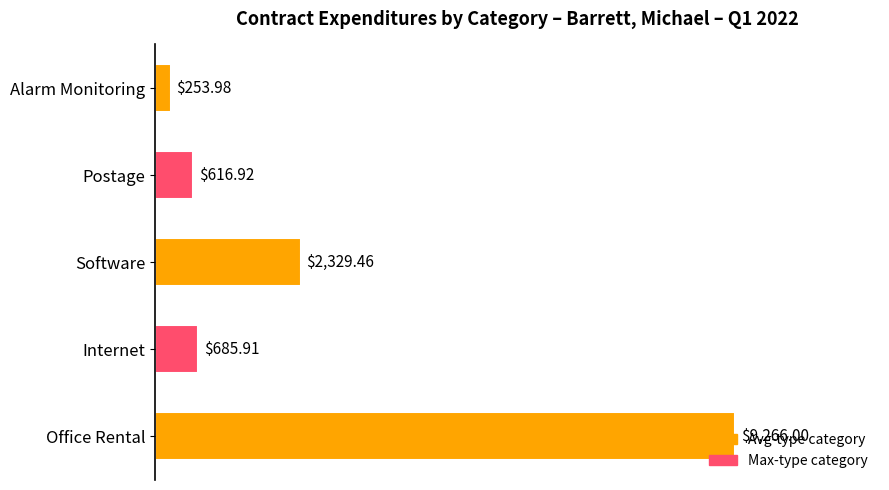

What is the minimum value shown in the chart?

254.0